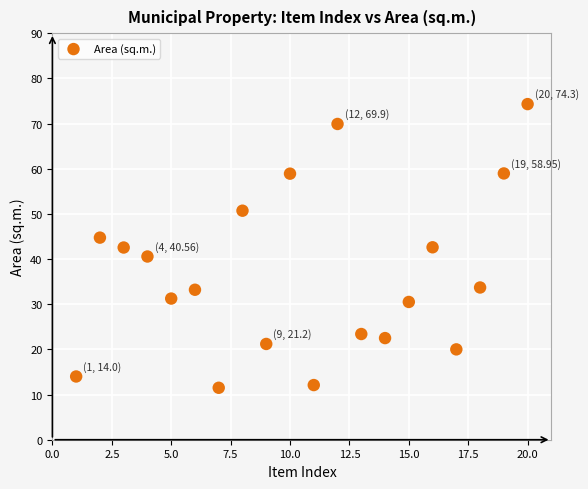

What is the range of X values (max minus min)?

19.0